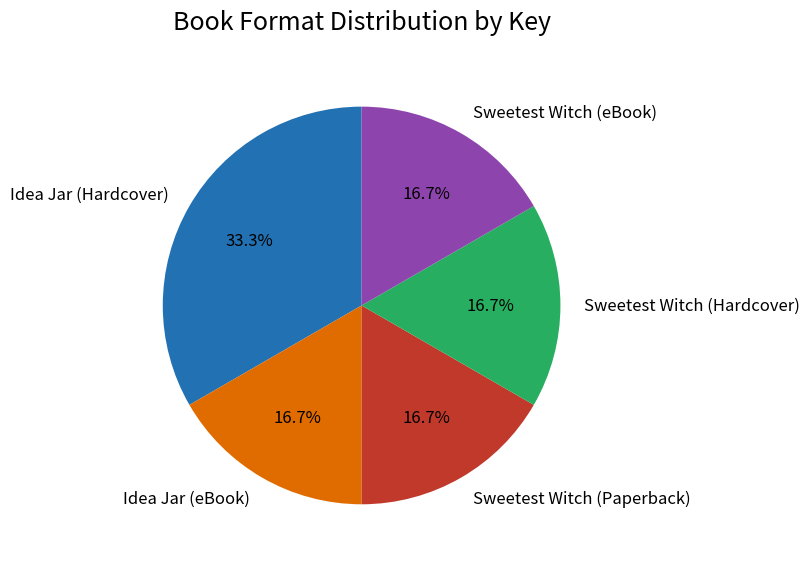

What is the largest slice in the pie chart?

Idea Jar (Hardcover)